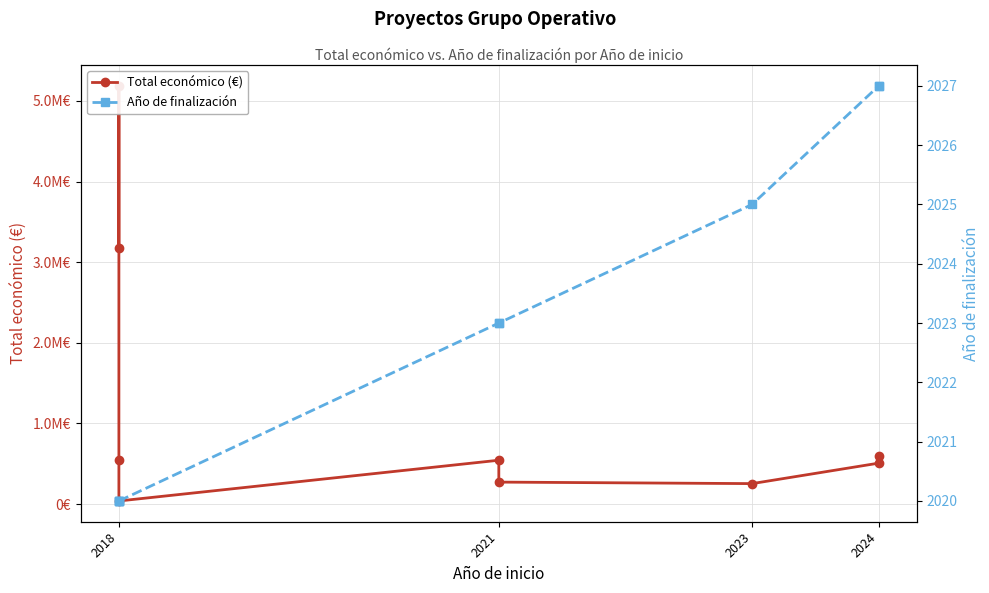

List the series in order of their overall mean, highest first.

Total económico (€), Año de finalización